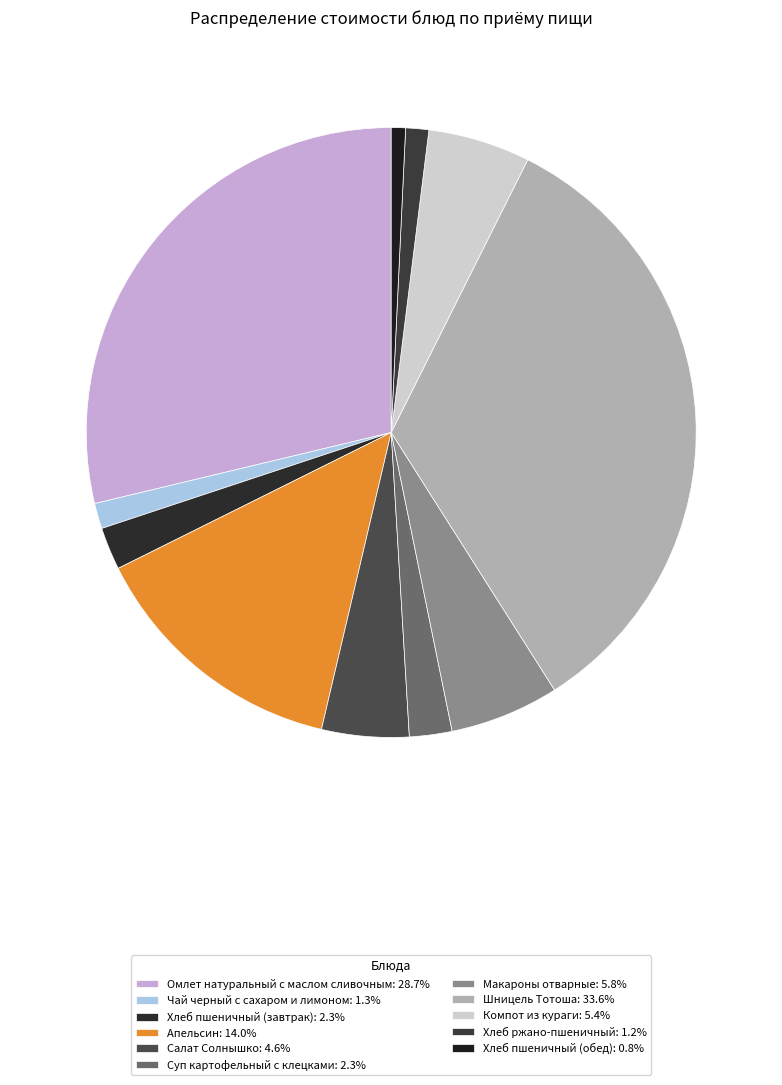

Which has a higher value, Суп картофельный с клецками or Чай черный с сахаром и лимоном?

Суп картофельный с клецками